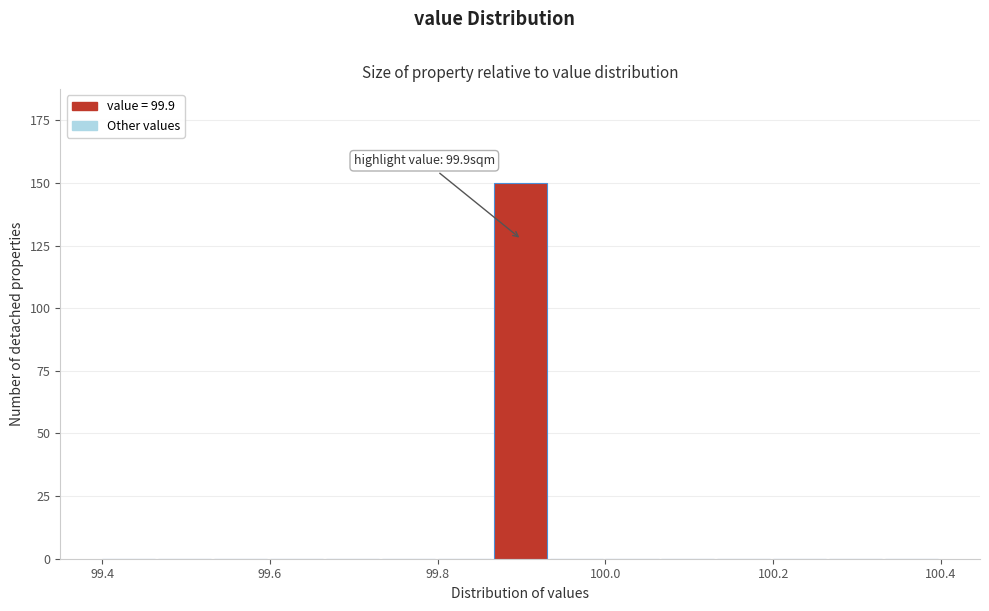

Read against the x-axis, roughly where is the centre of the tallest bar?

99.90